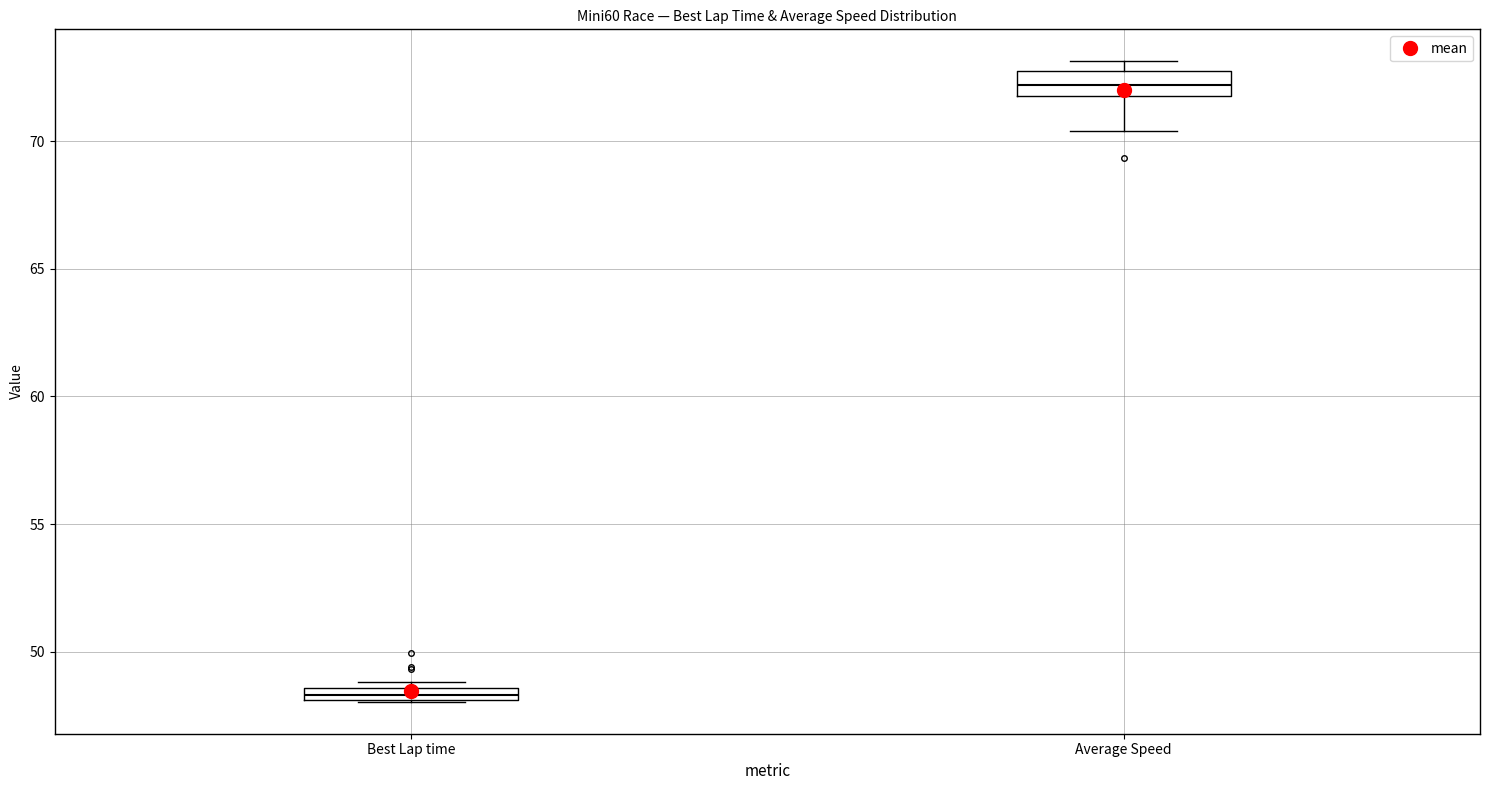

Which box has the highest median line?

Average Speed